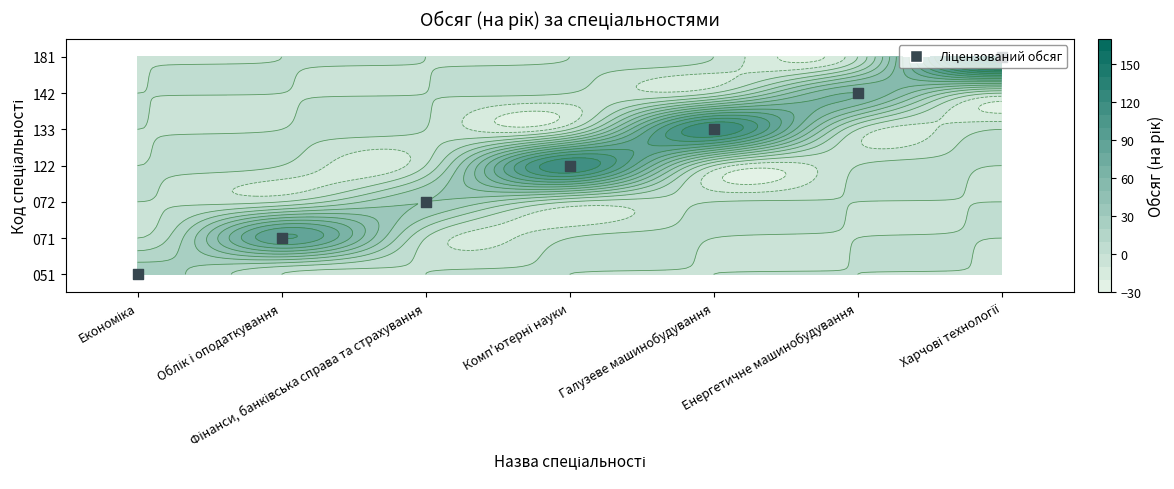

Between Фінанси, банківська справа та страхування and Харчові технології, which series saw the biggest shift?

181